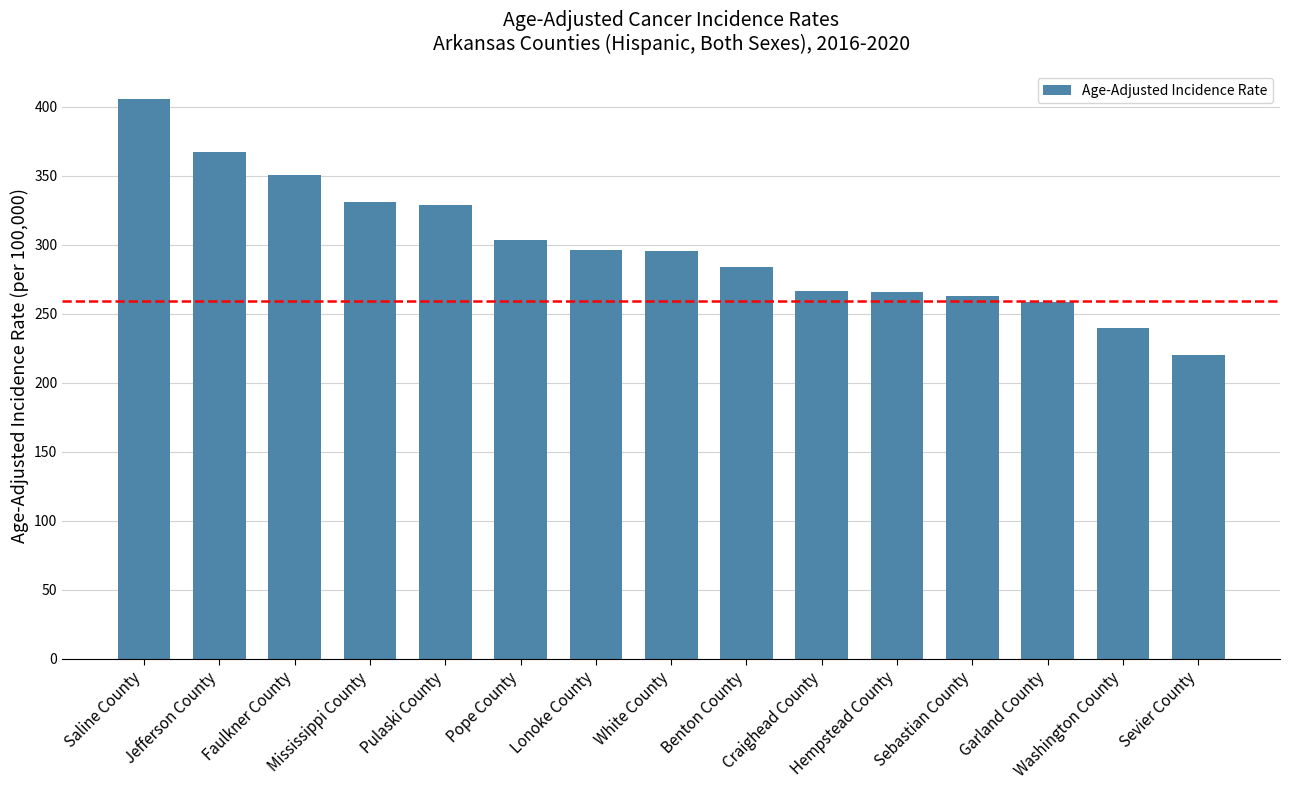

The value at Sebastian County is 262.9. True or false?

True